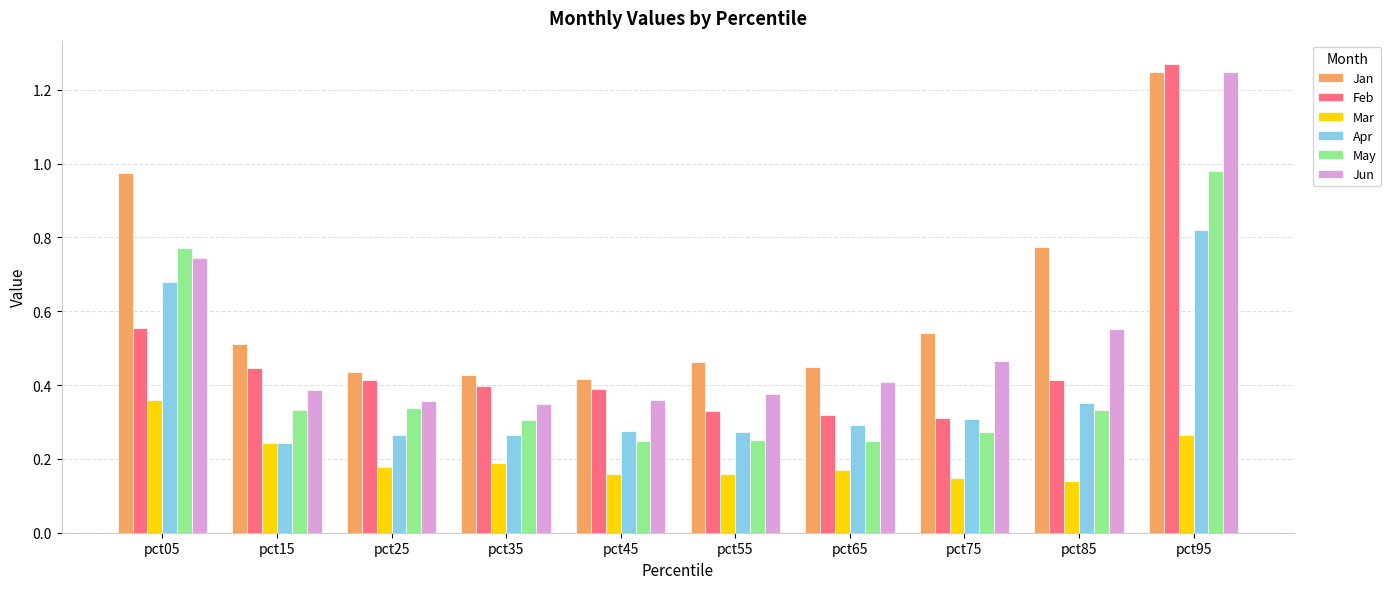

Where is Apr nearest to the value 0?

pct15